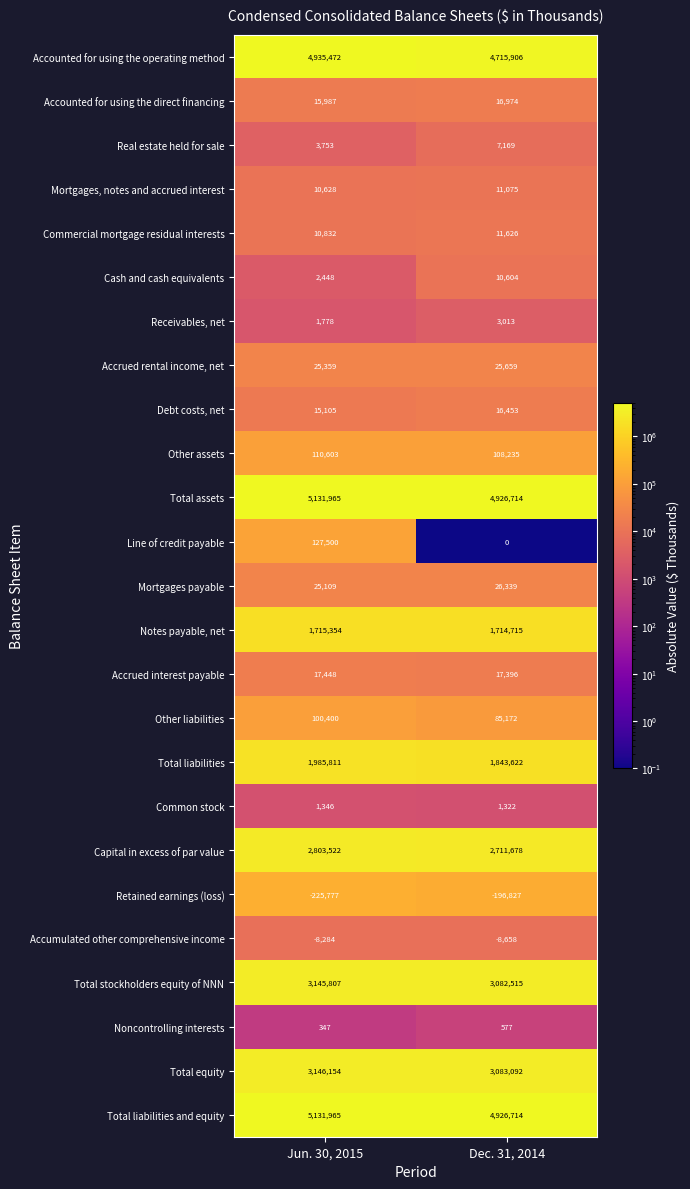

What is the difference between the highest and lowest values at Dec. 31, 2014?

4926713.9